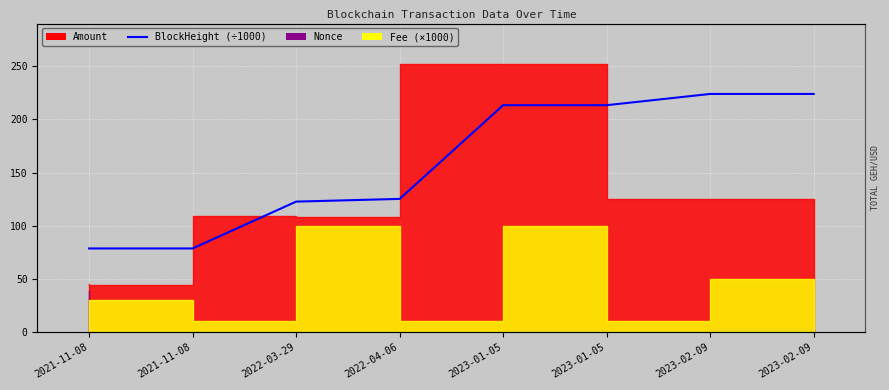

The chart shows a value of 223.9 at 2023-02-09. True or false?

True